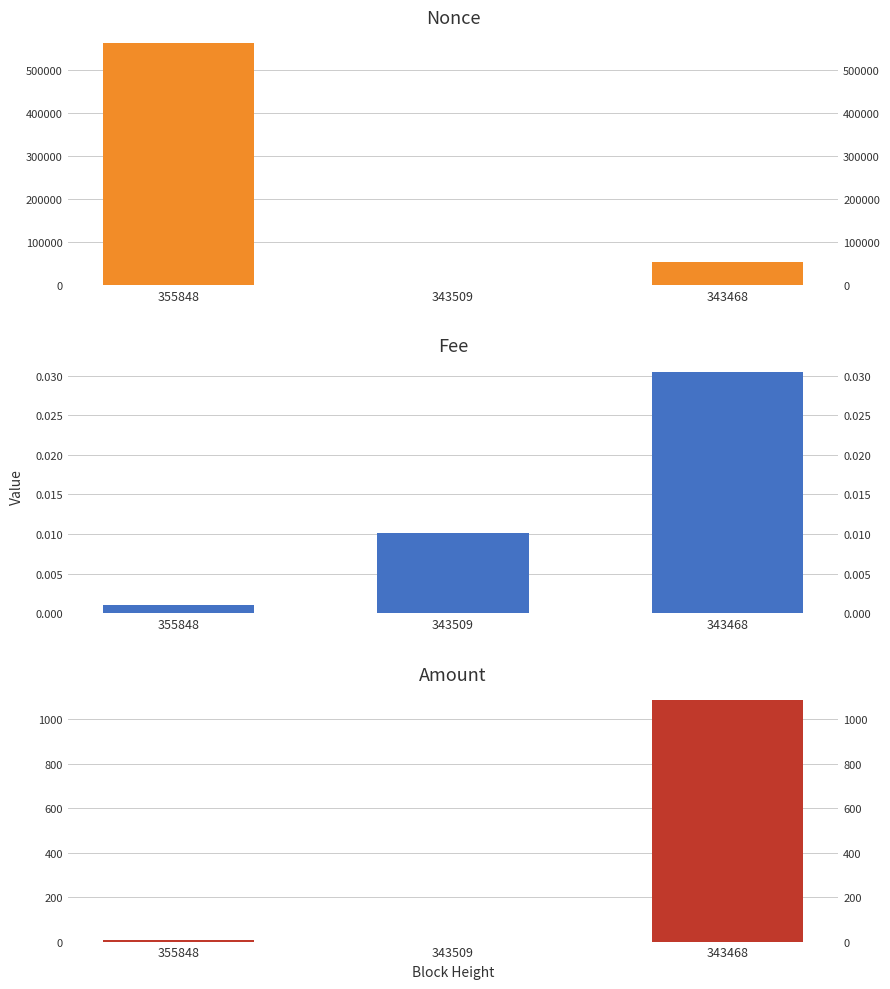

Is the value of Amount at 355848 greater than the value of Fee at 355848?

Yes